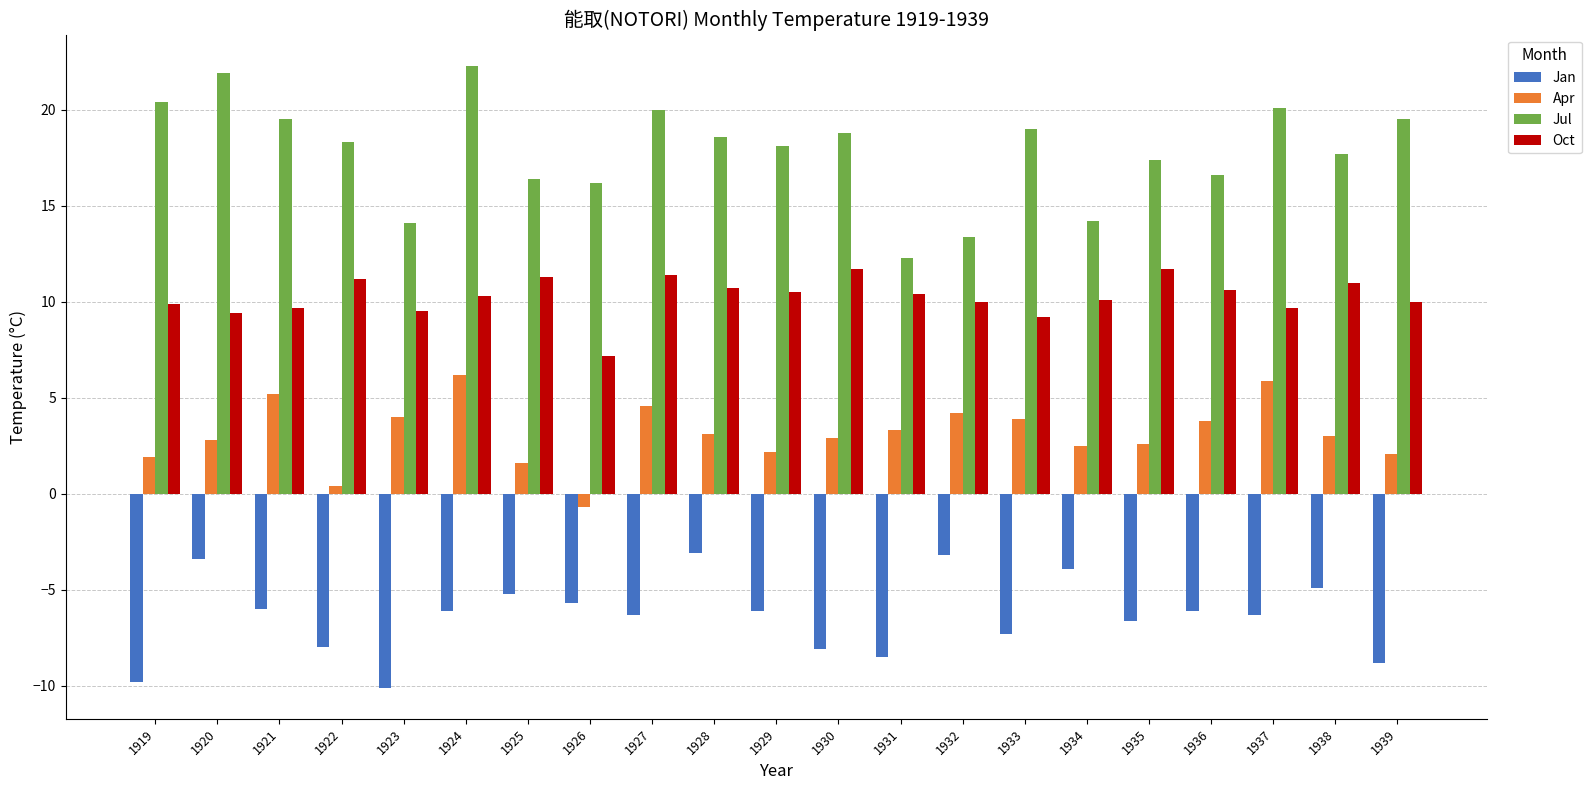

What is the approximate value of Jan at 1934?

-3.9